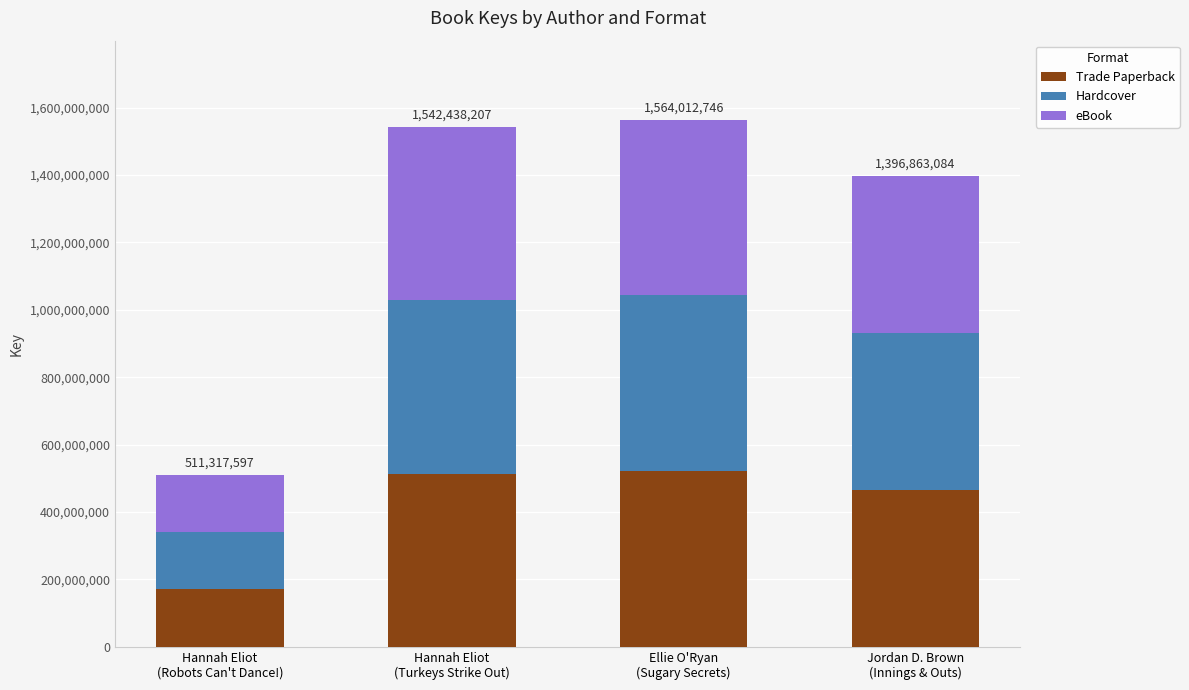

What is the average value of the Trade Paperback series?

417885970